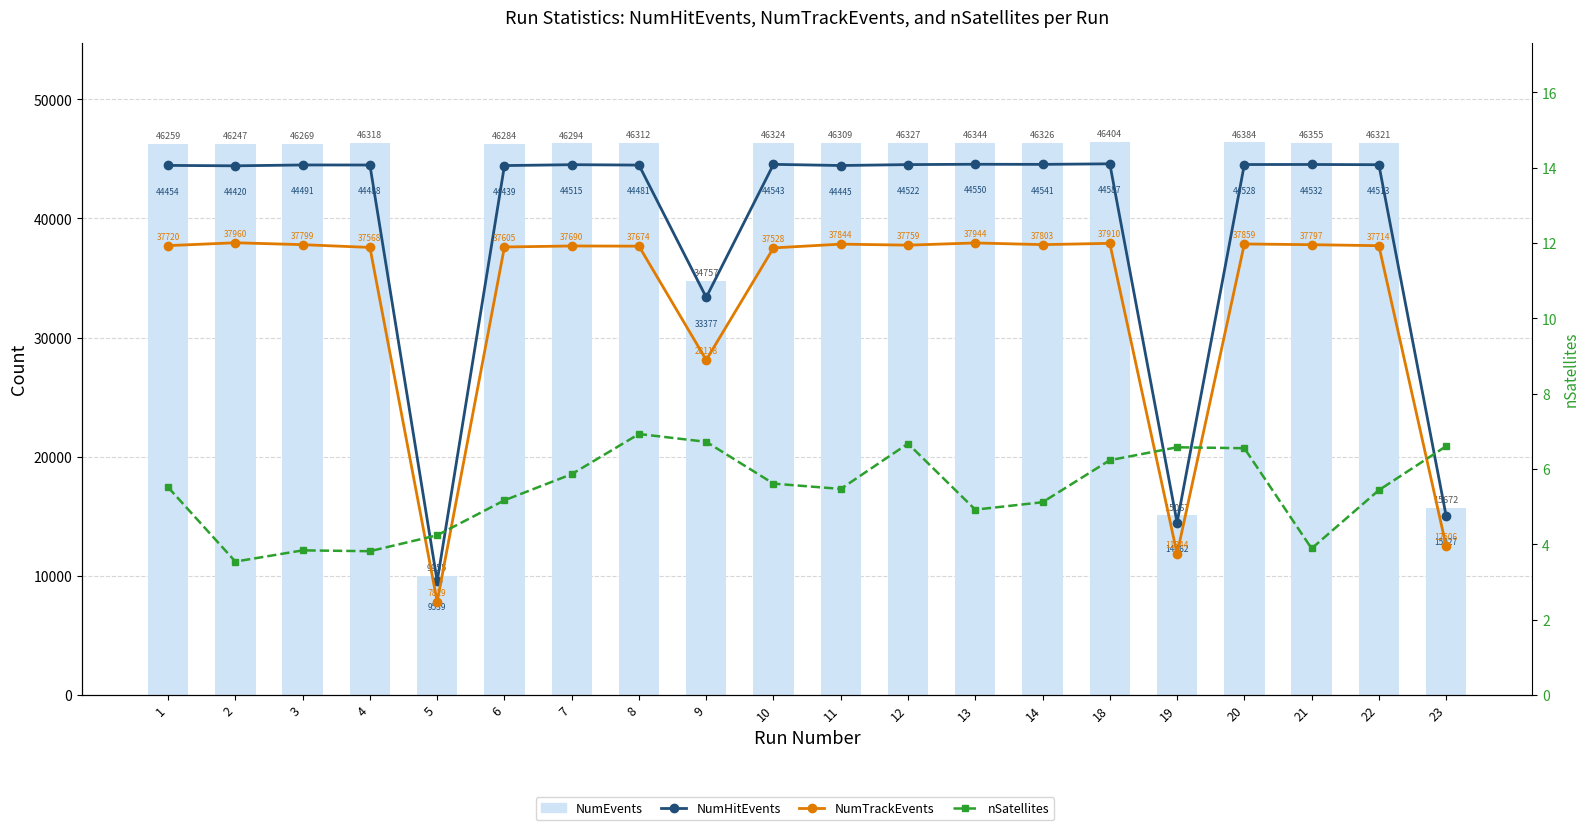

Rank the series by their maximum value, from lowest to highest.

nSatellites, NumTrackEvents, NumHitEvents, NumEvents